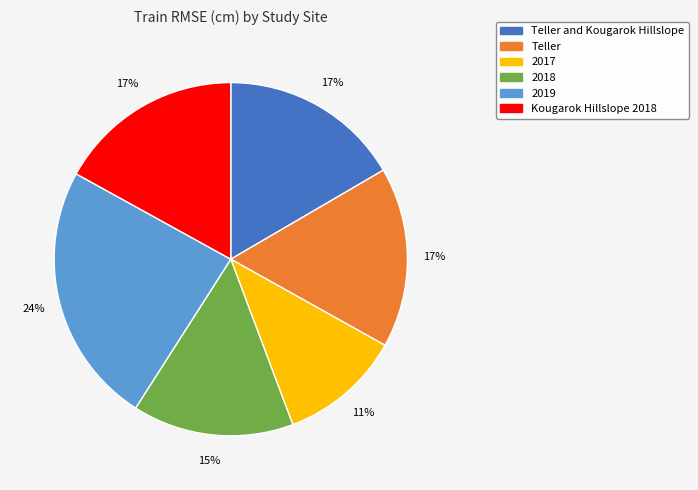

Does any single category account for the majority?

No